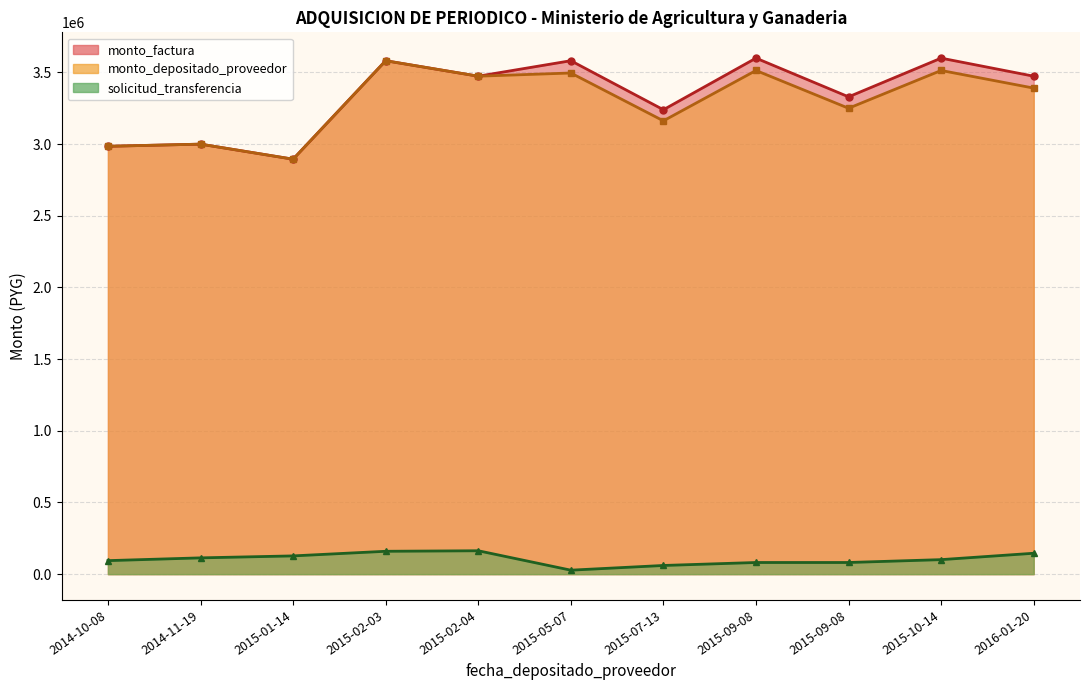

True or false: monto_factura has more than 0 interior local peaks.

True